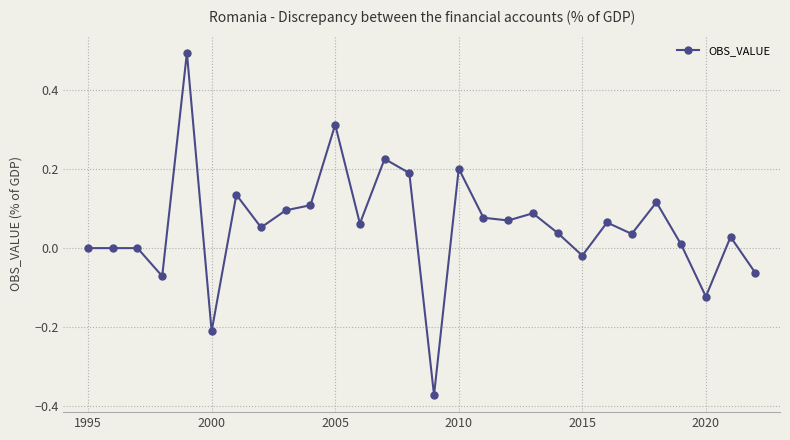

True or false: the data has more than 1 interior local peaks.

True